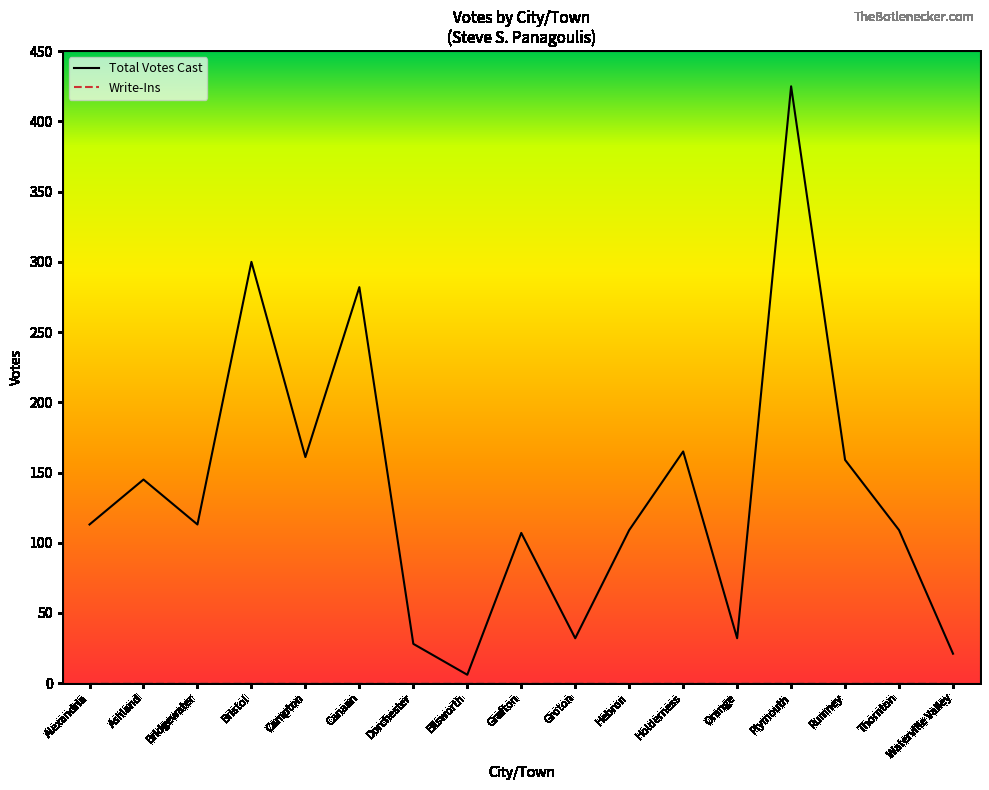

In Total Votes Cast, how many points are higher than both neighbors (excluding endpoints)?

6